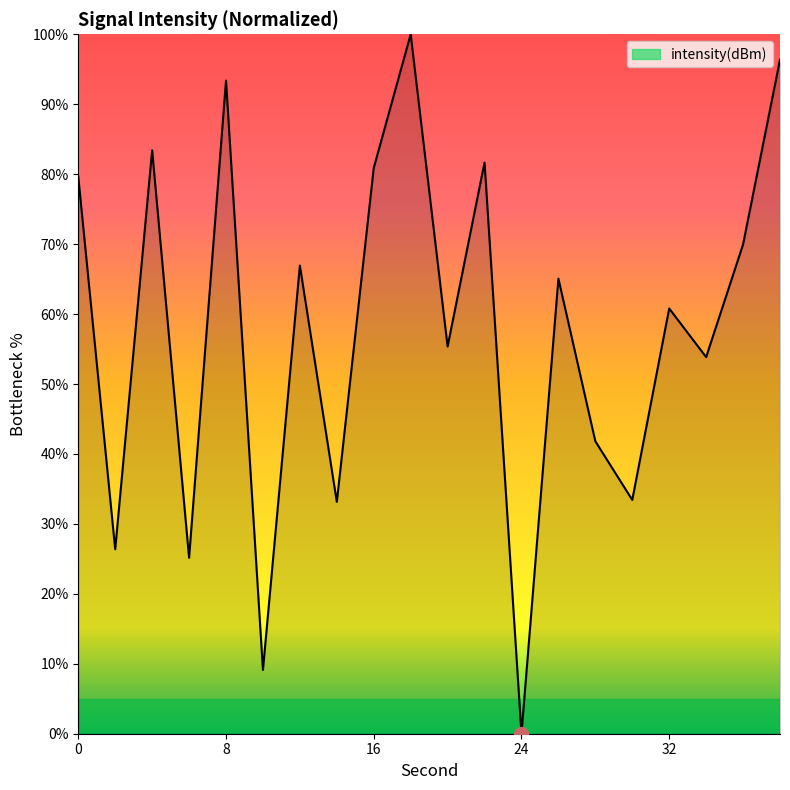

How many series are shown in this chart?

1